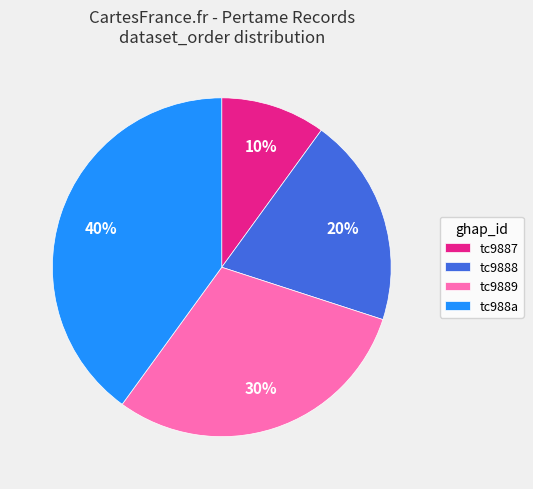

Does tc9887 account for over 50% of the chart?

No